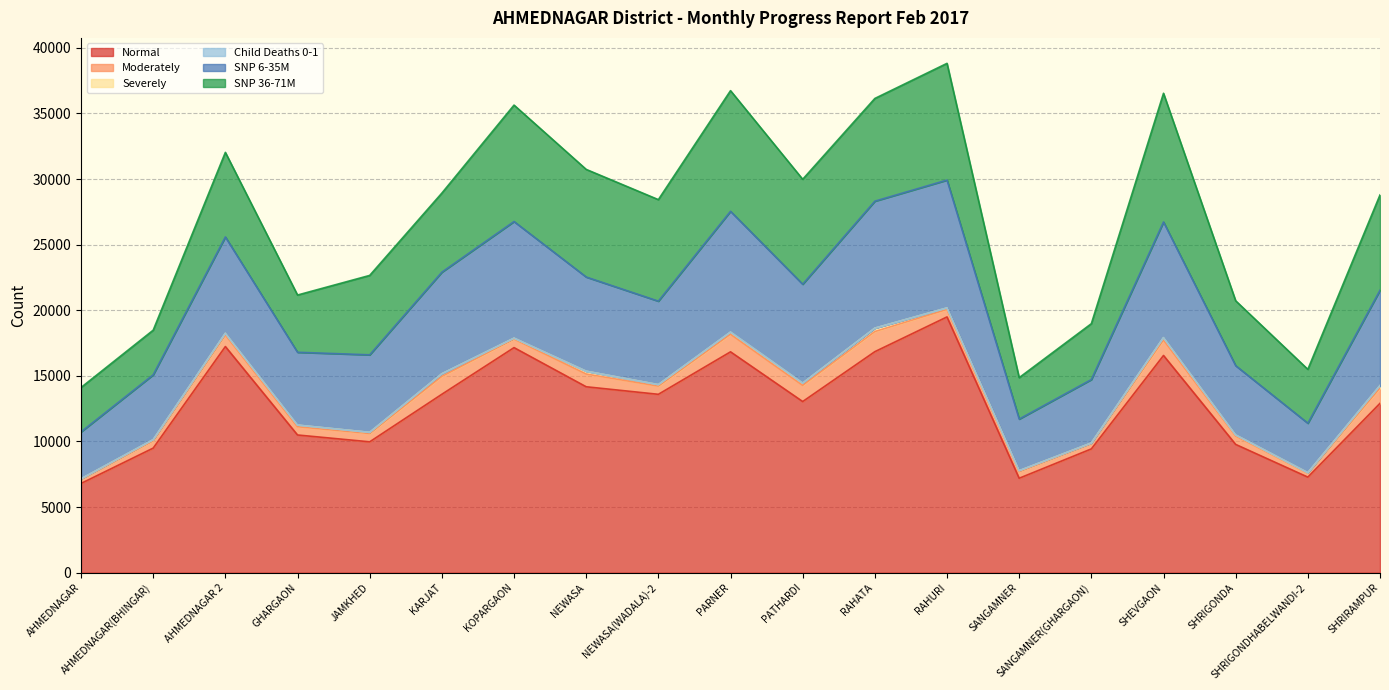

True or false: Severely has more than 0 interior local peaks.

True